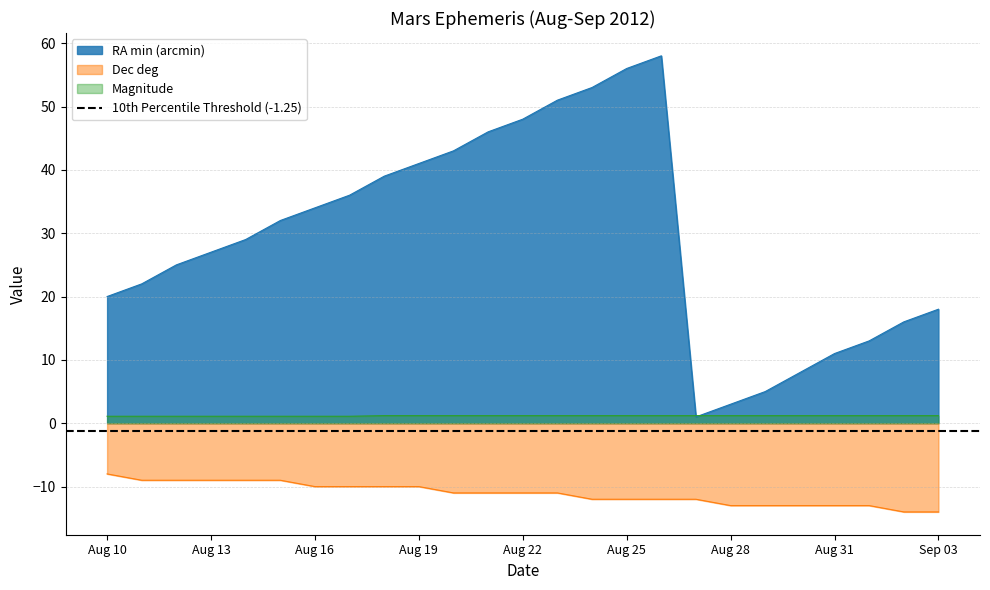

Where is RA_min nearest to the value 29?

Aug 14